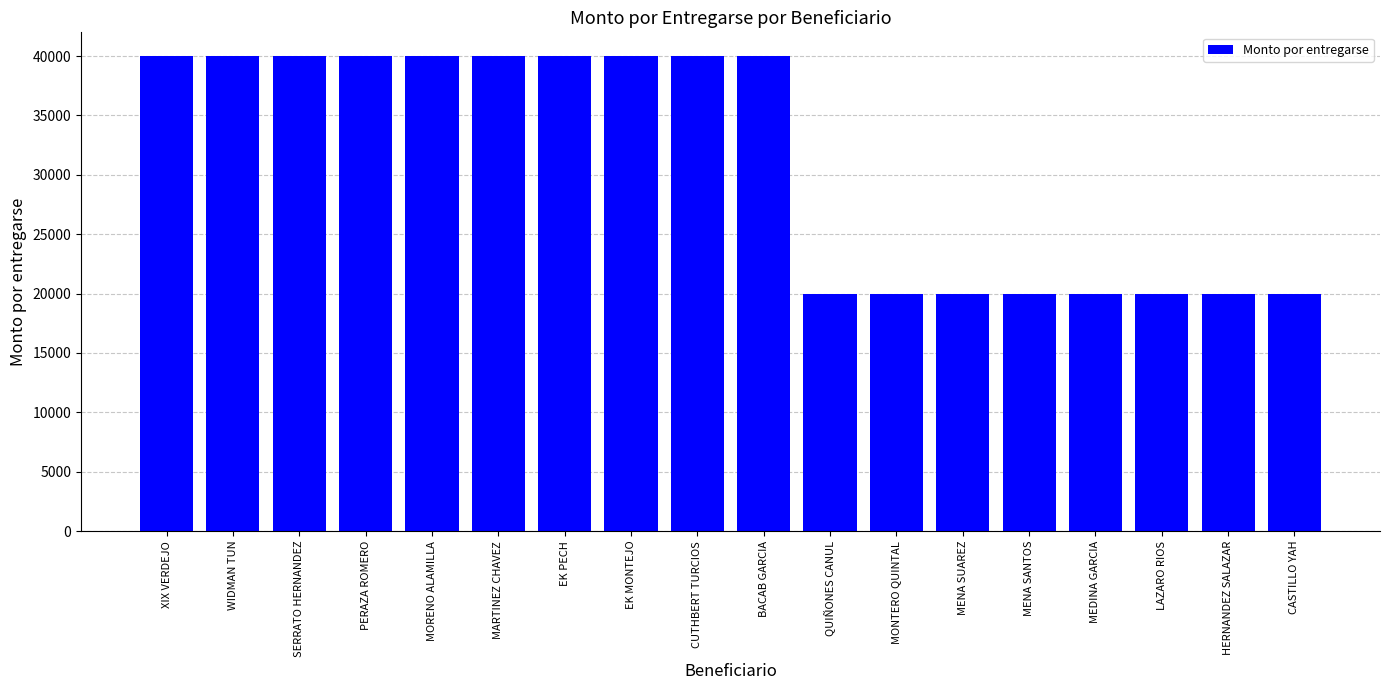

What is the change in value from EK MONTEJO to MEDINA GARCIA?

-20000